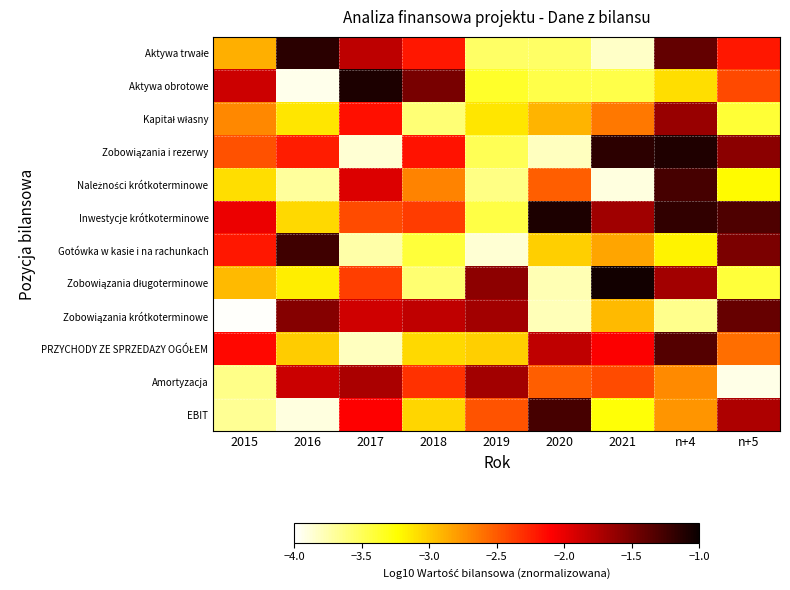

How many series are shown in this chart?

12